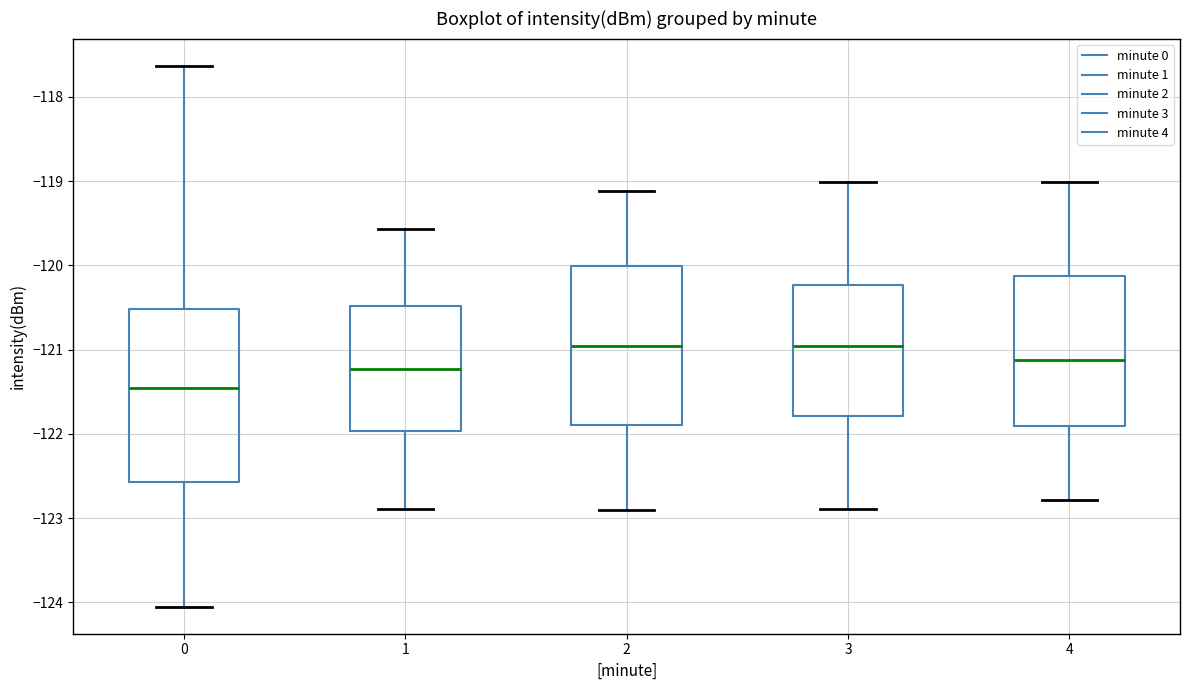

Reading left to right, transcribe this box plot: for each box, give where its median line is, the range the box spans, and where its two whiskers end, as read against the y-axis. The values are not printed on the chart, so give them approximately, as read against the axis.

0: median -121.5, box -122.6 to -120.5, whiskers -124.1 to -117.6
1: median -121.2, box -122.0 to -120.5, whiskers -122.9 to -119.6
2: median -121.0, box -121.9 to -120.0, whiskers -122.9 to -119.1
3: median -121.0, box -121.8 to -120.2, whiskers -122.9 to -119.0
4: median -121.1, box -121.9 to -120.1, whiskers -122.8 to -119.0